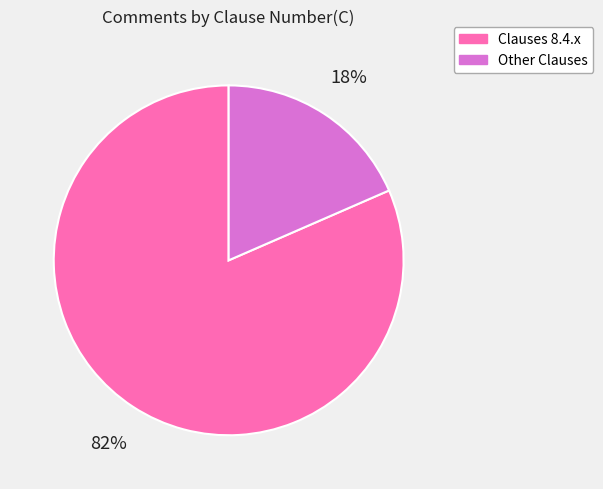

To the nearest percent, what is the average slice percentage?

50%